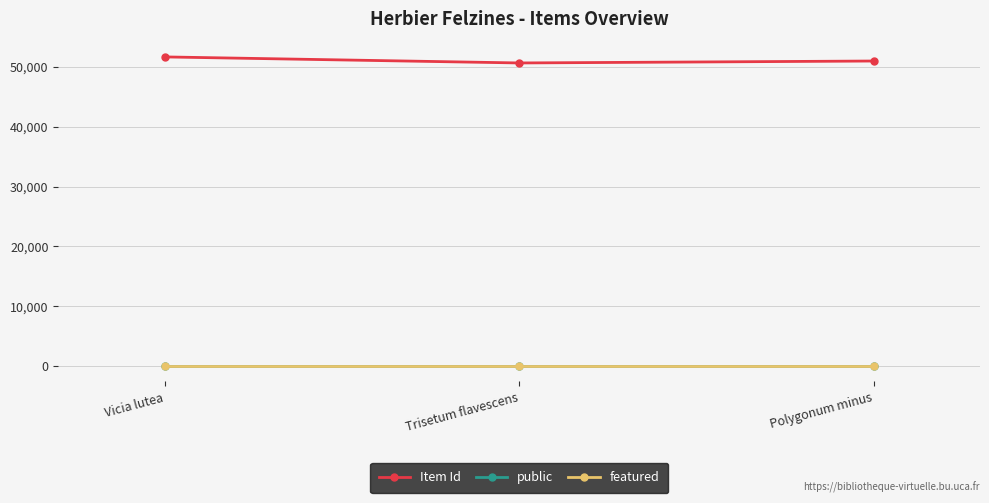

Which series has the largest total across all categories?

Item Id